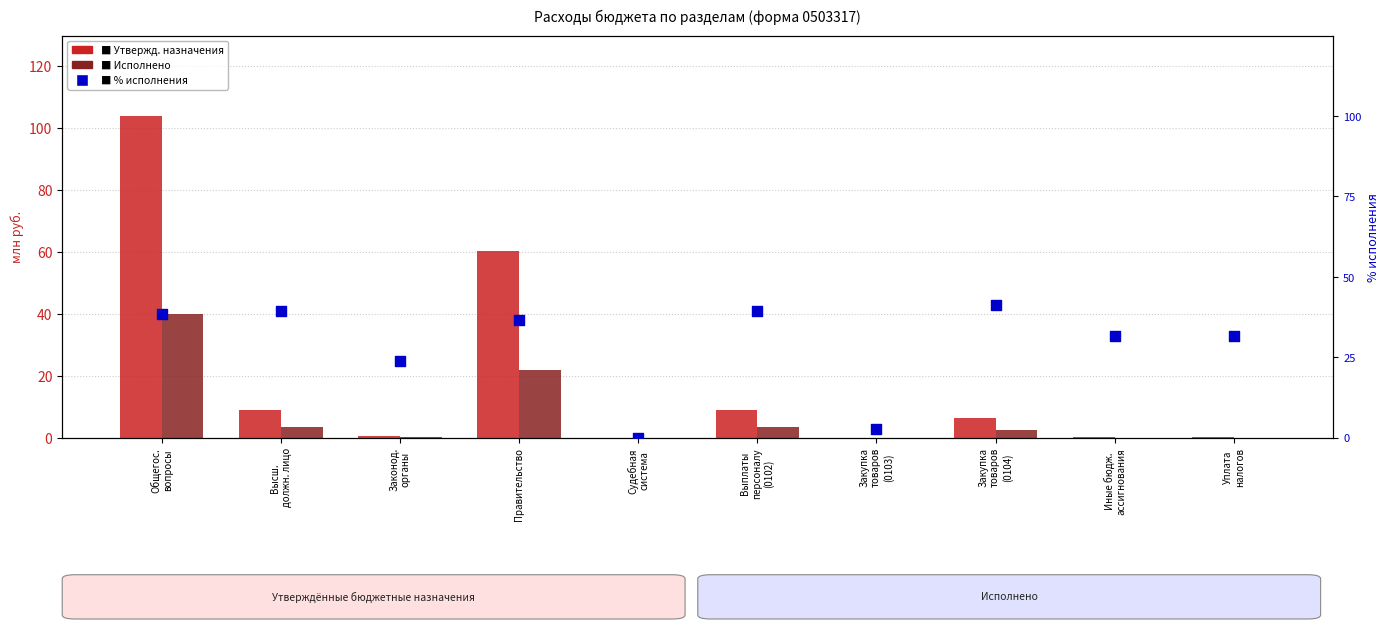

At which category is the sum across all series the highest?

Общегос.
вопросы